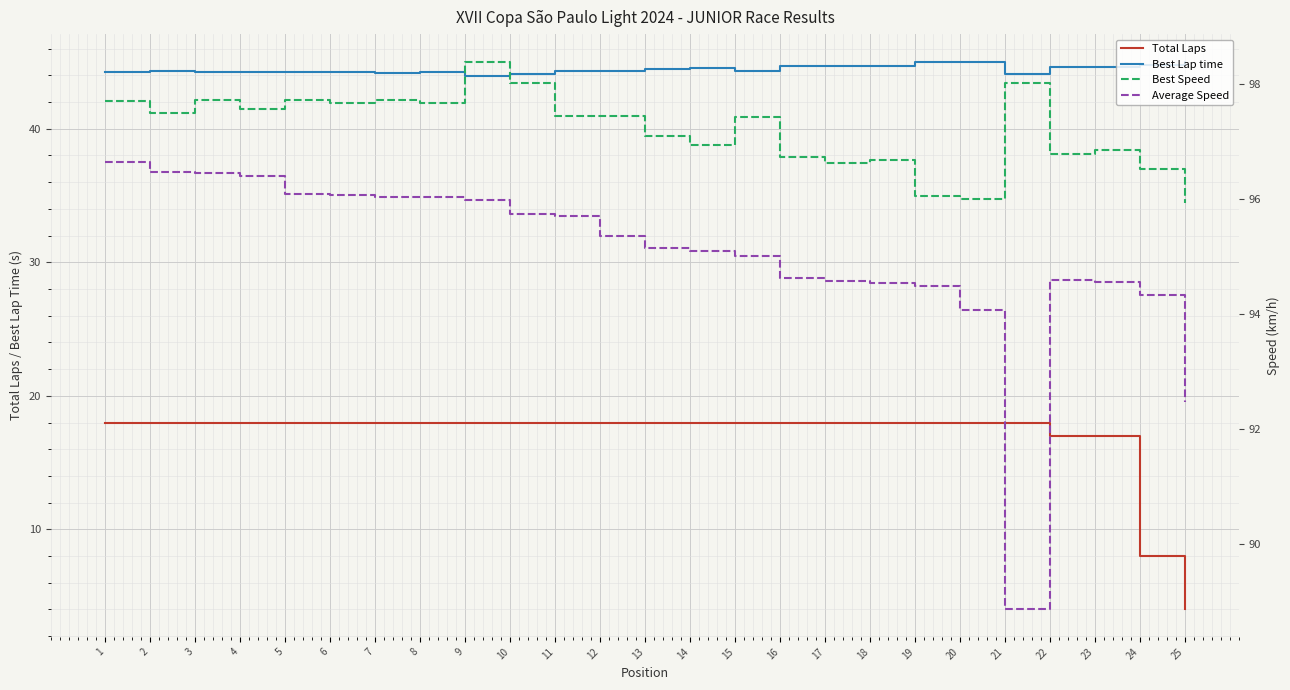

Which series has the largest total across all categories?

Best Speed